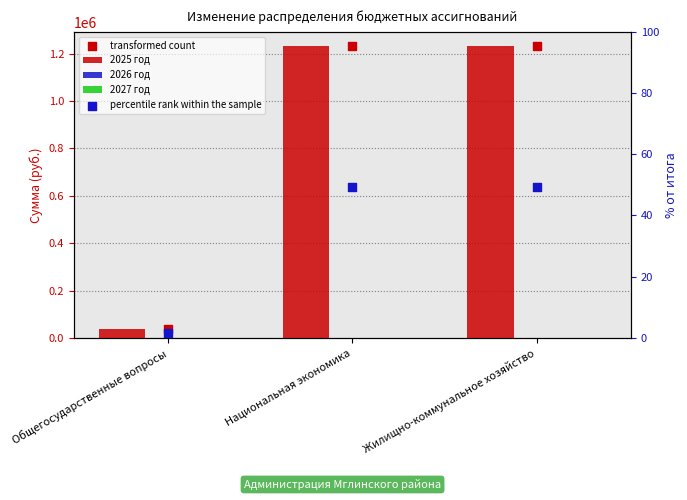

At how many categories does at least one series exceed 1205679?

2